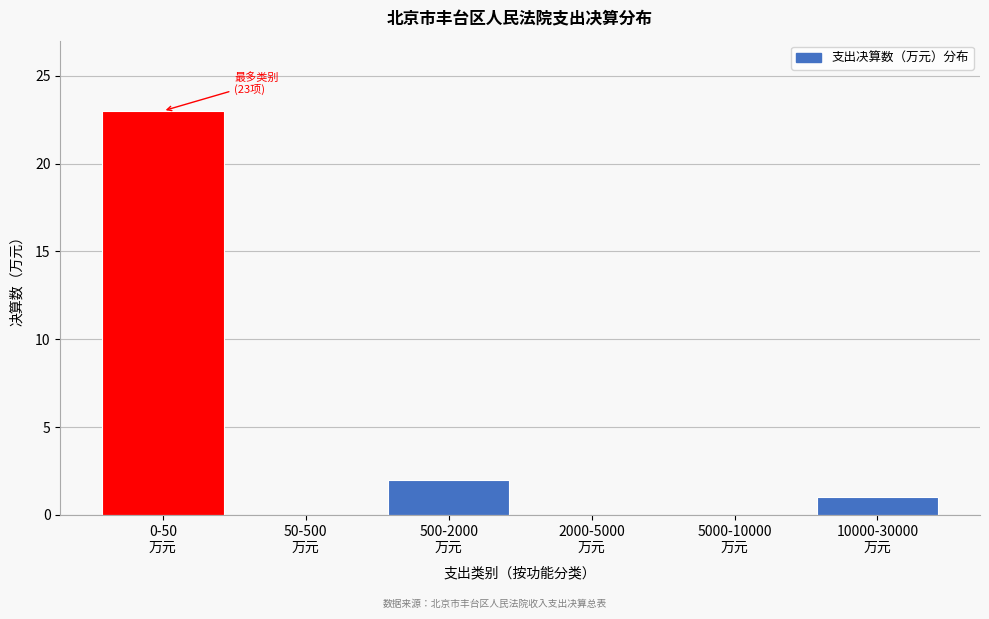

What is the maximum value shown in the chart?

23